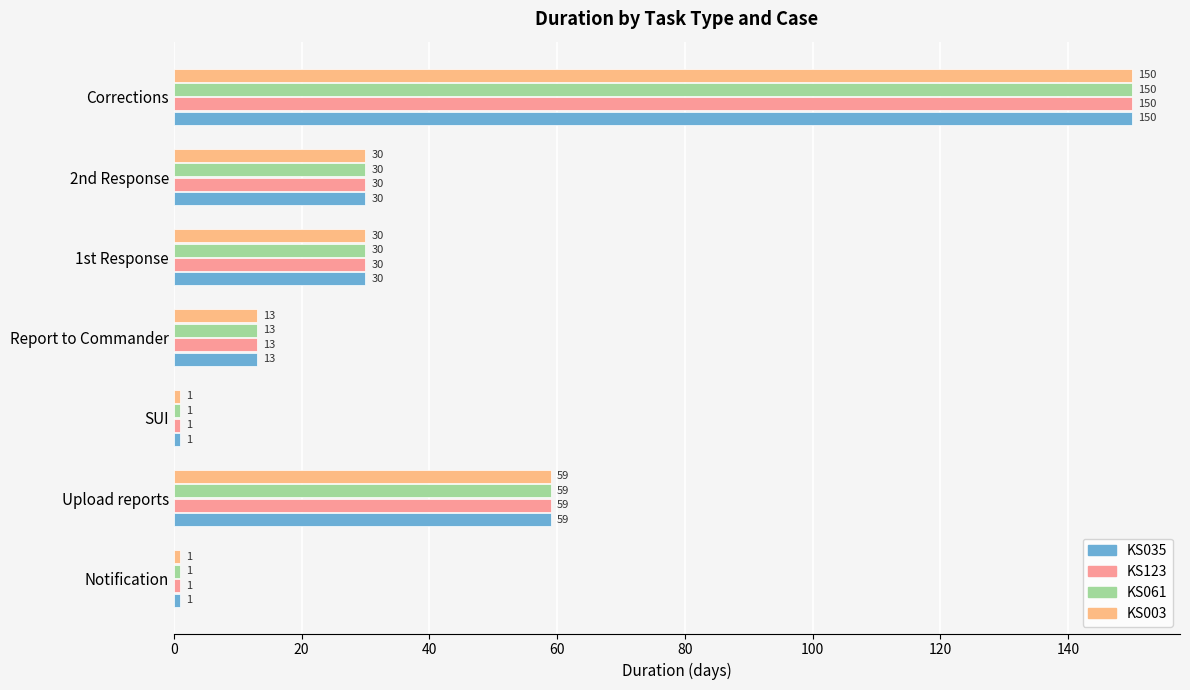

What is the average value of the KS035 series?

41